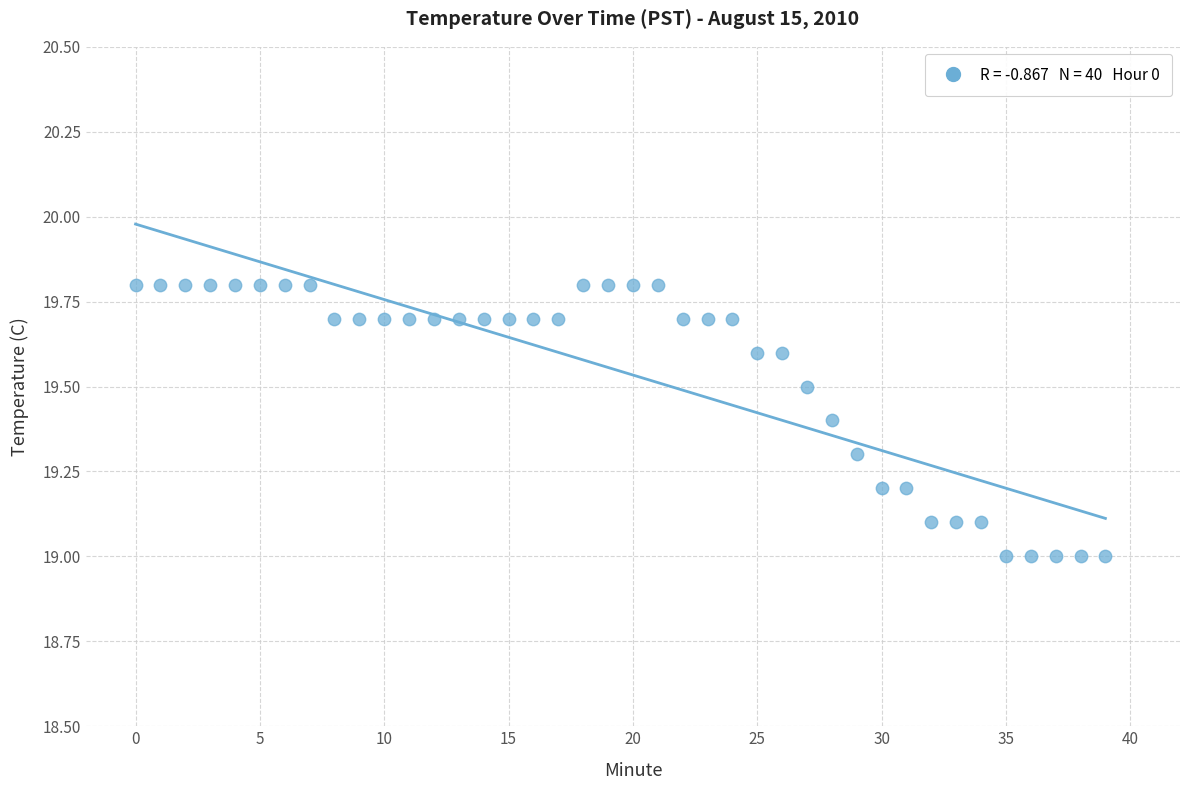

What is the range of Y values (max minus min)?

0.8